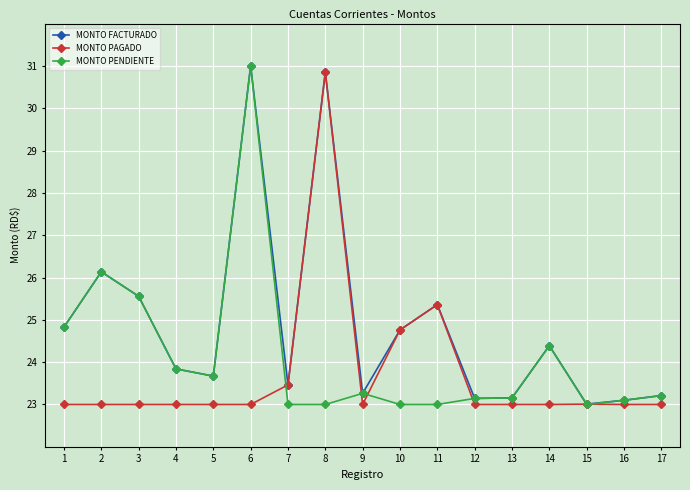

What is the minimum value shown in the chart?

23.0